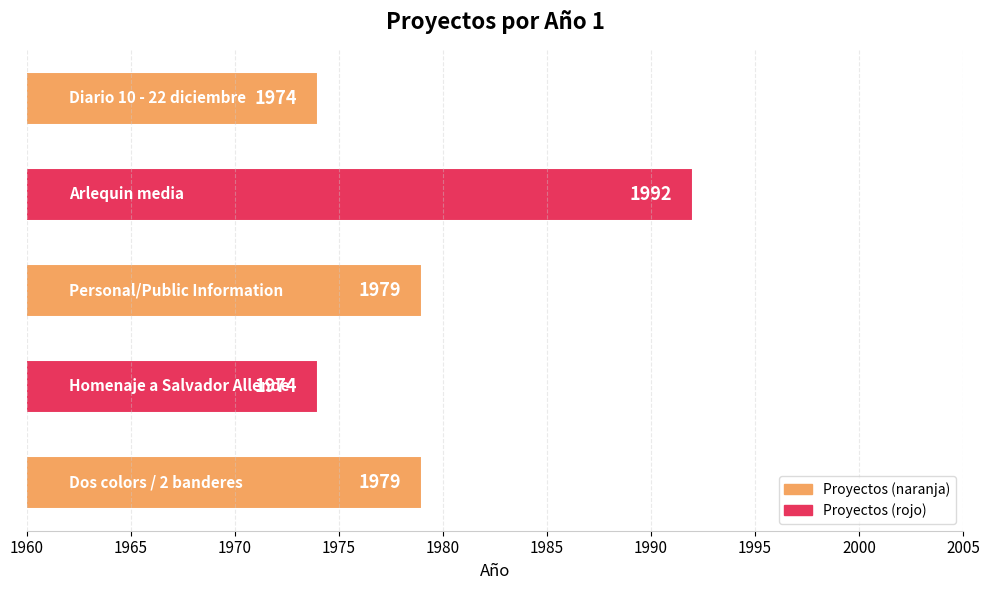

Count the values in the range 1974 to 1979.

4